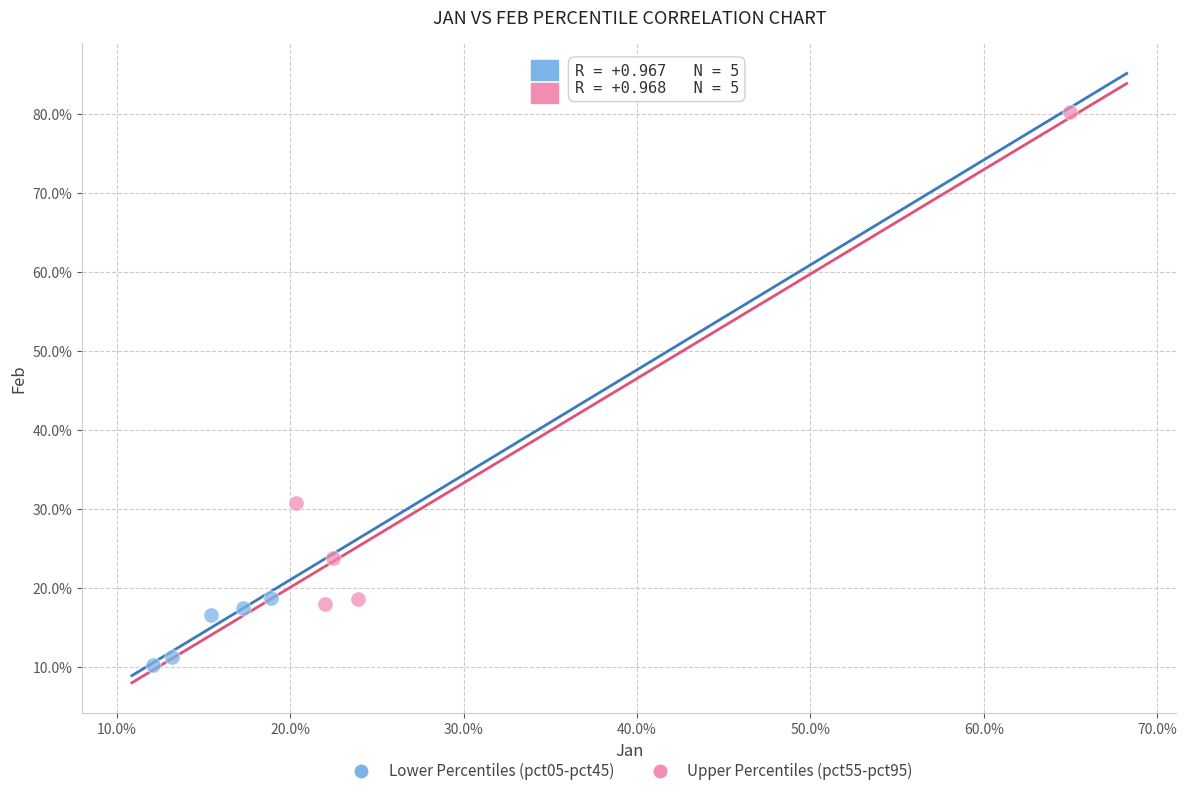

What are all the series names shown in the legend?

Lower Percentiles (pct05-pct45), Upper Percentiles (pct55-pct95)